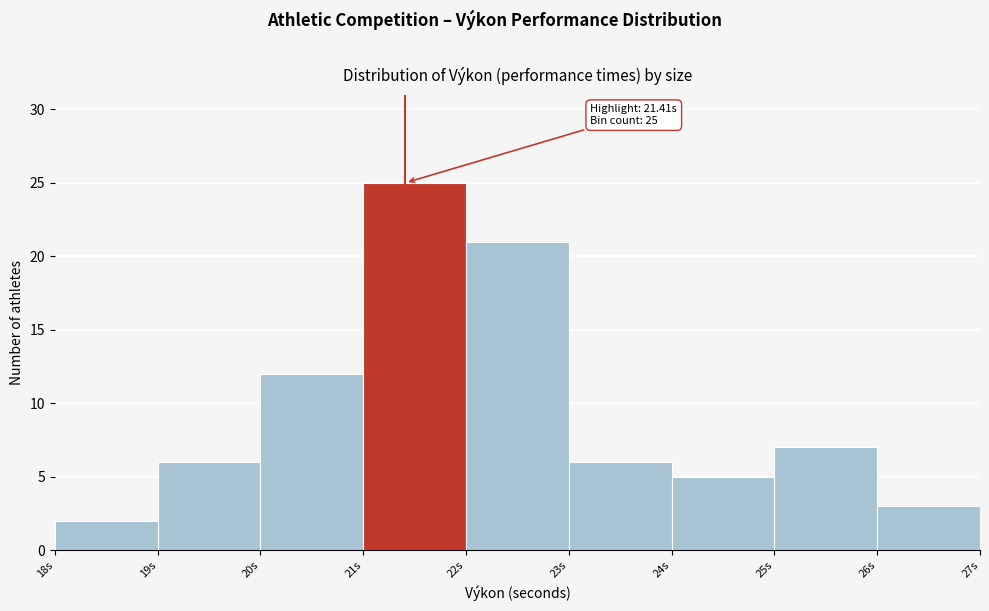

Which range on the x-axis has the tallest bar?

21 to 22